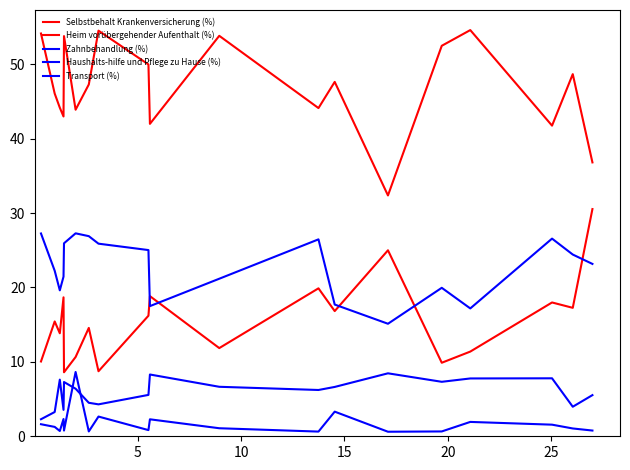

What is the difference between the maximum and minimum values in the Transport (%) series?

8.0